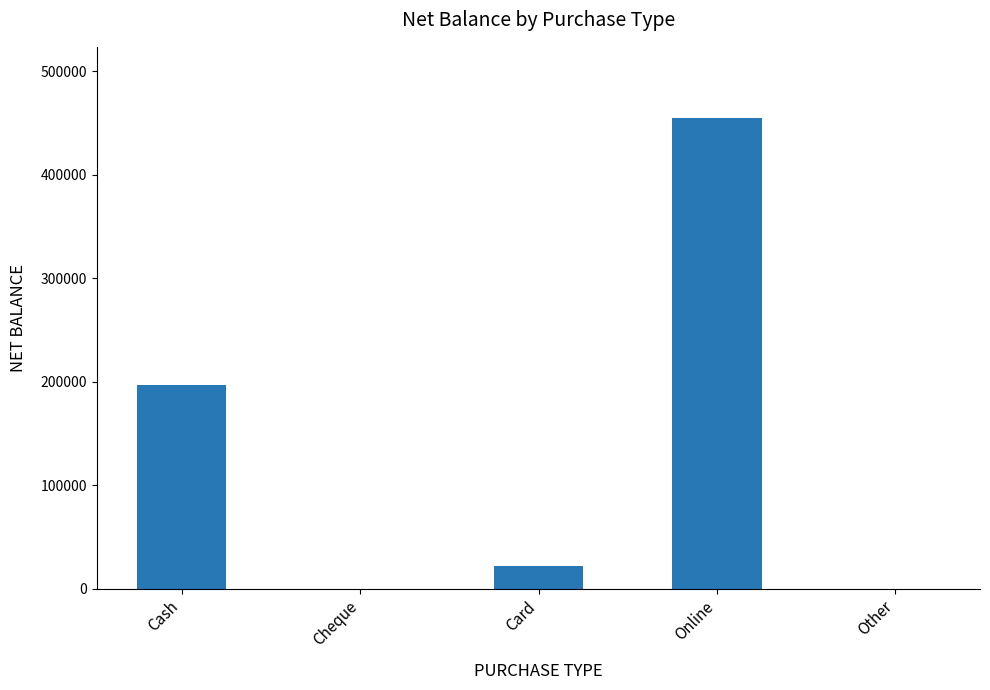

Approximately how many times larger is the value at Card compared to Cash?

0.1